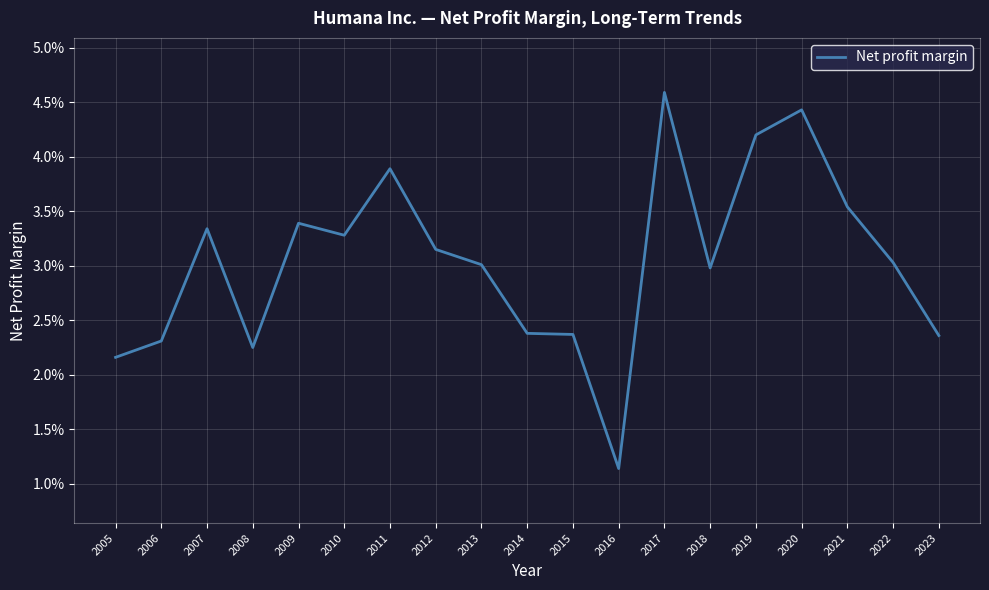

Reading left to right, what are all the values shown in this chart?

2005=0.0	2006=0.0	2007=0.0	2008=0.0	2009=0.0	2010=0.0	2011=0.0	2012=0.0	2013=0.0	2014=0.0	2015=0.0	2016=0.0	2017=0.0	2018=0.0	2019=0.0	2020=0.0	2021=0.0	2022=0.0	2023=0.0